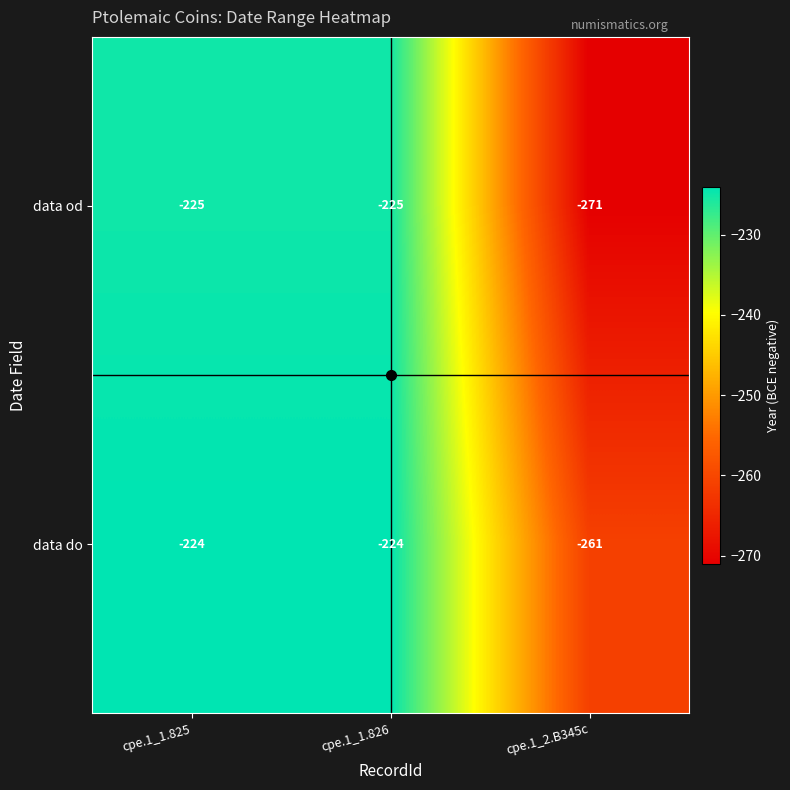

List the series in order of their overall mean, lowest first.

data od, data do